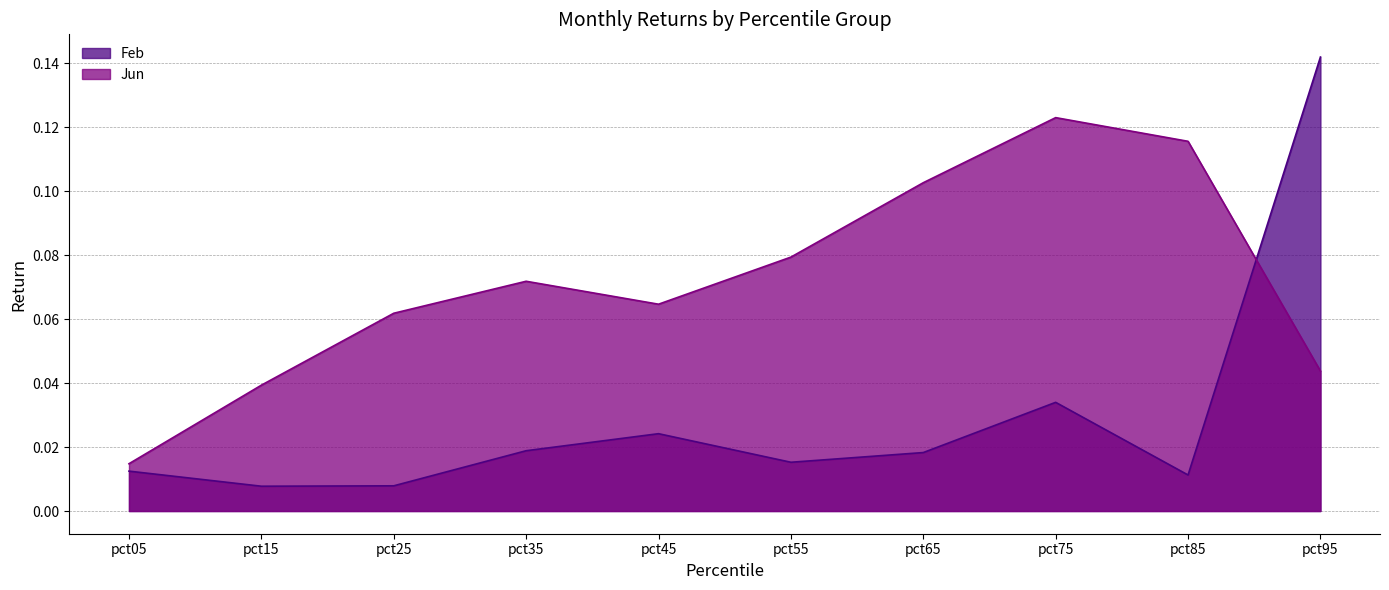

Reading left to right, list all the values displayed in this chart.

Feb: pct05=0.0	pct15=0.0	pct25=0.0	pct35=0.0	pct45=0.0	pct55=0.0	pct65=0.0	pct75=0.0	pct85=0.0	pct95=0.1
Jun: pct05=0.0	pct15=0.0	pct25=0.1	pct35=0.1	pct45=0.1	pct55=0.1	pct65=0.1	pct75=0.1	pct85=0.1	pct95=0.0